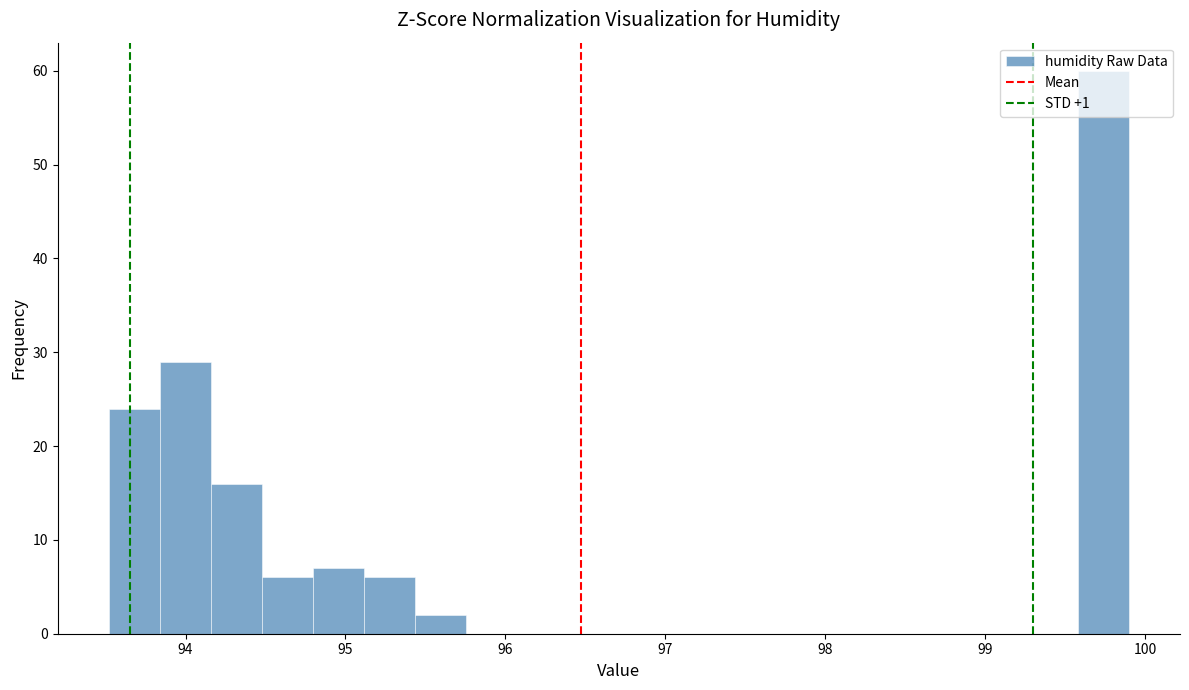

Around what value on the x-axis is the tallest bar? Give the approximate position of its centre, as read against the axis.

99.7